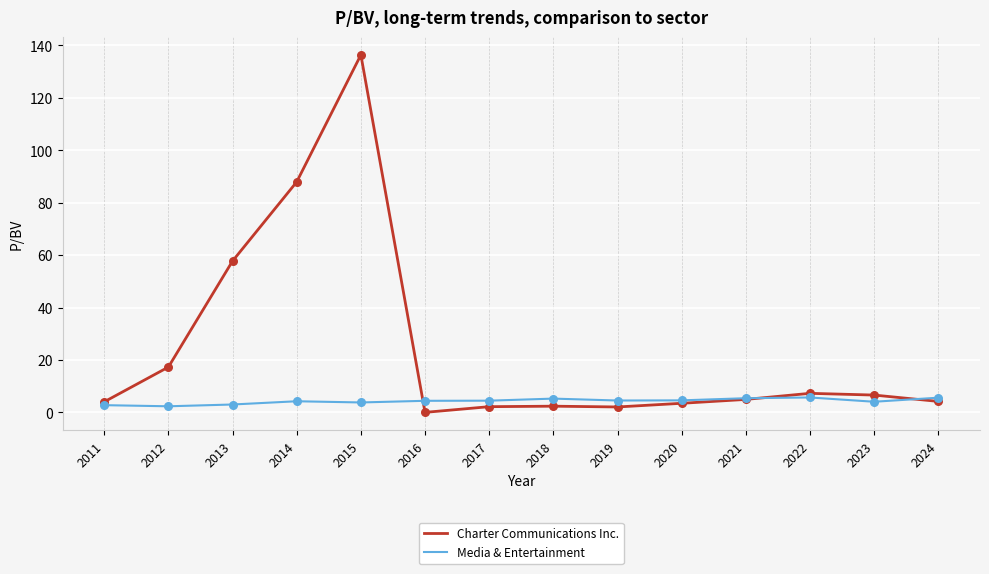

At which category is the sum across all series the highest?

2015